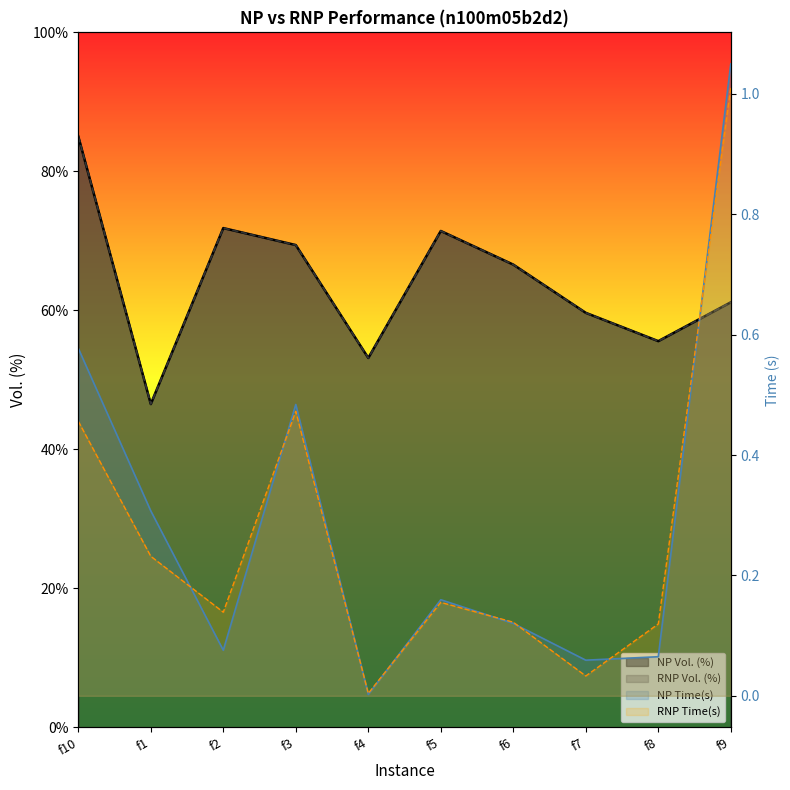

At how many categories does at least one series exceed 61?

6